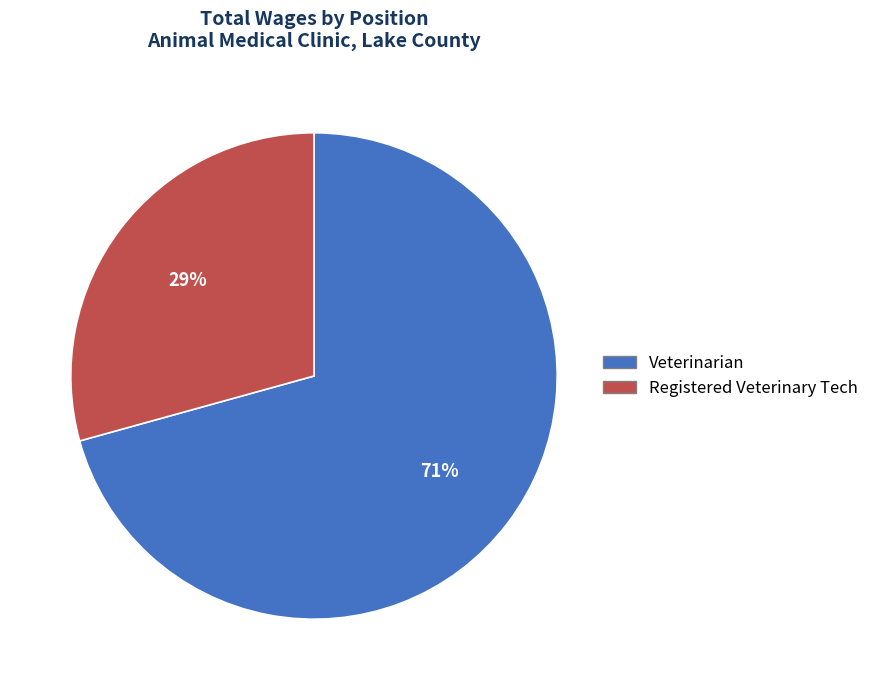

Which slice is the largest?

Veterinarian